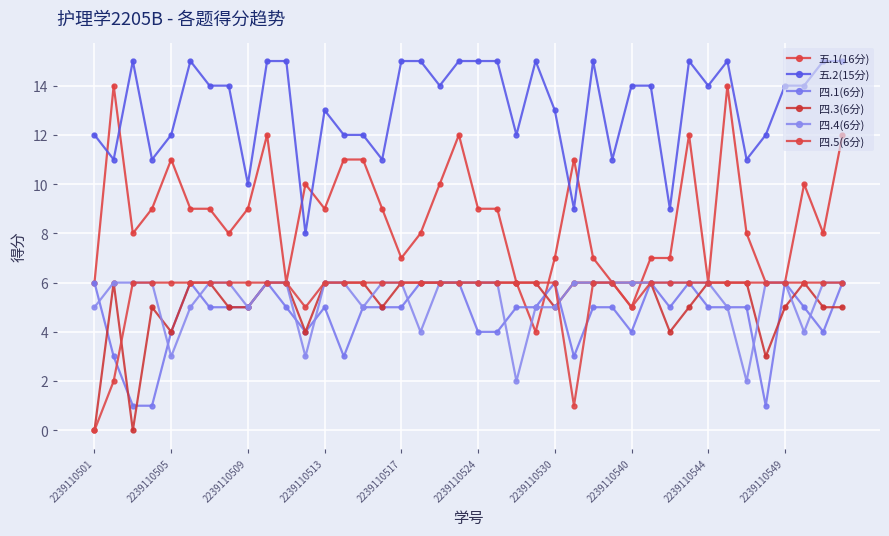

Which series has the largest total across all categories?

五.2(15分)